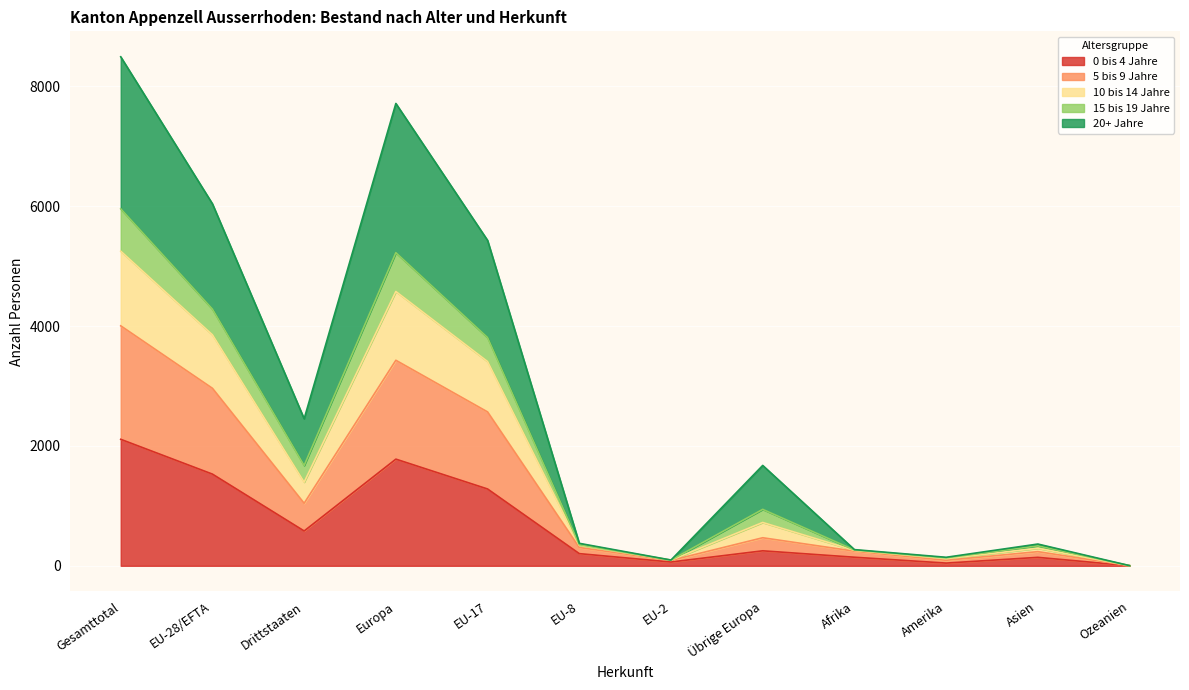

At which label does 0 bis 4 Jahre reach its peak?

Gesamttotal